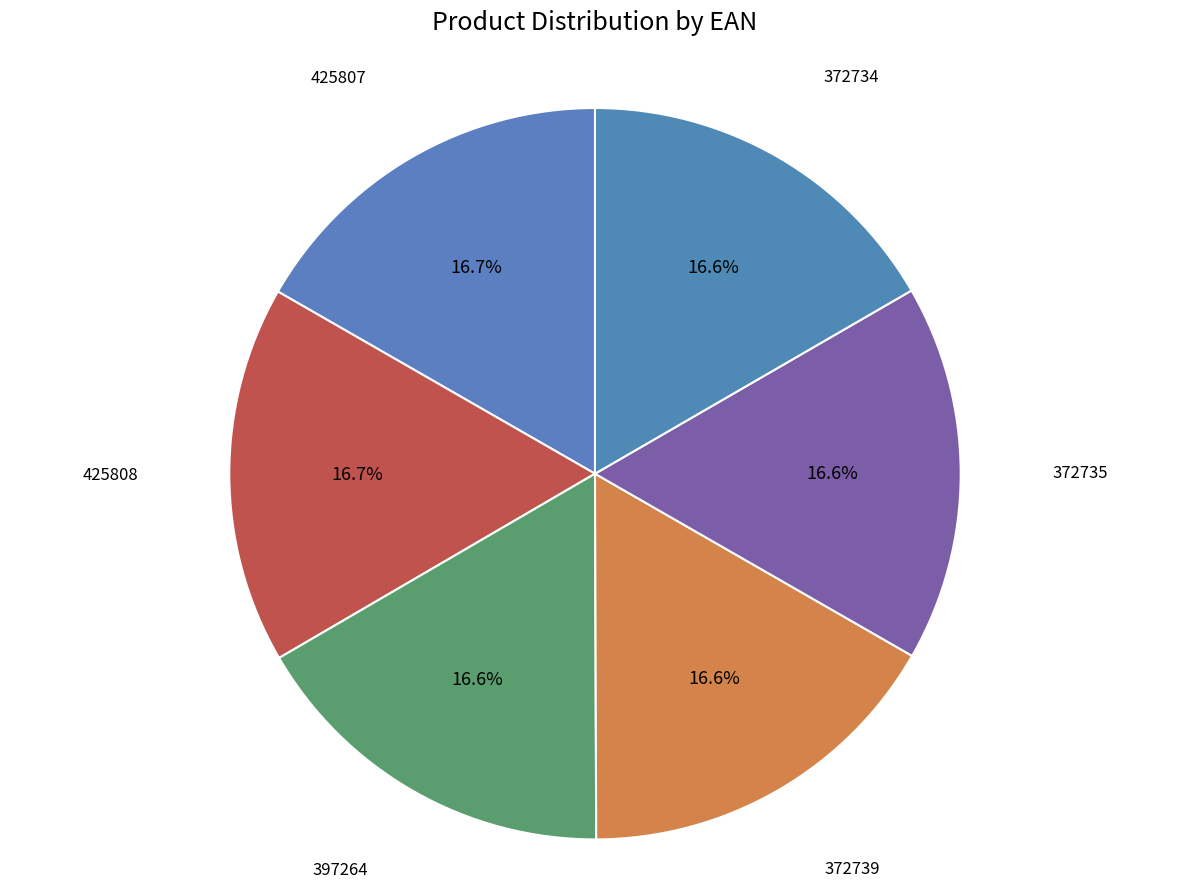

How many slices are in this pie chart?

6